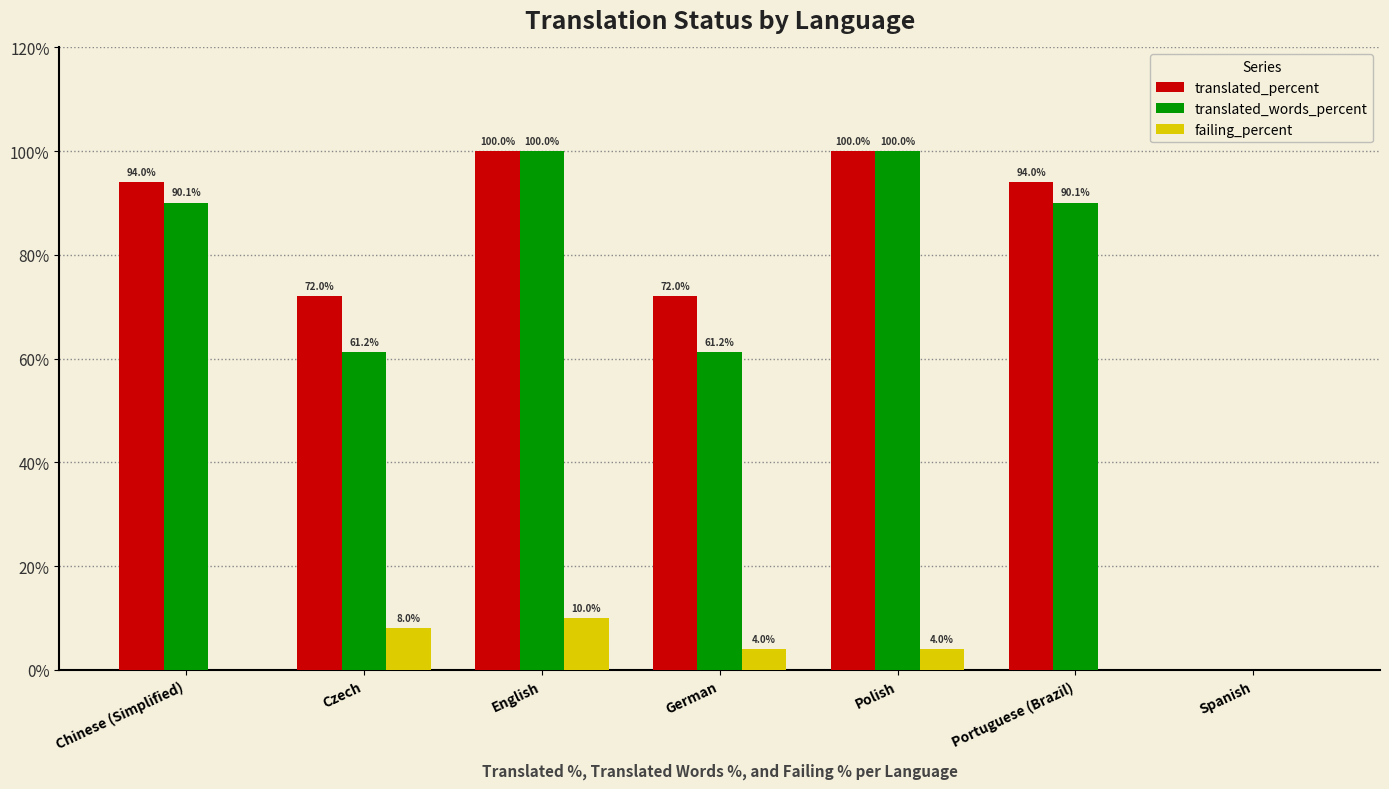

Between Chinese (Simplified) and Czech, which series saw the biggest shift?

translated_words_percent